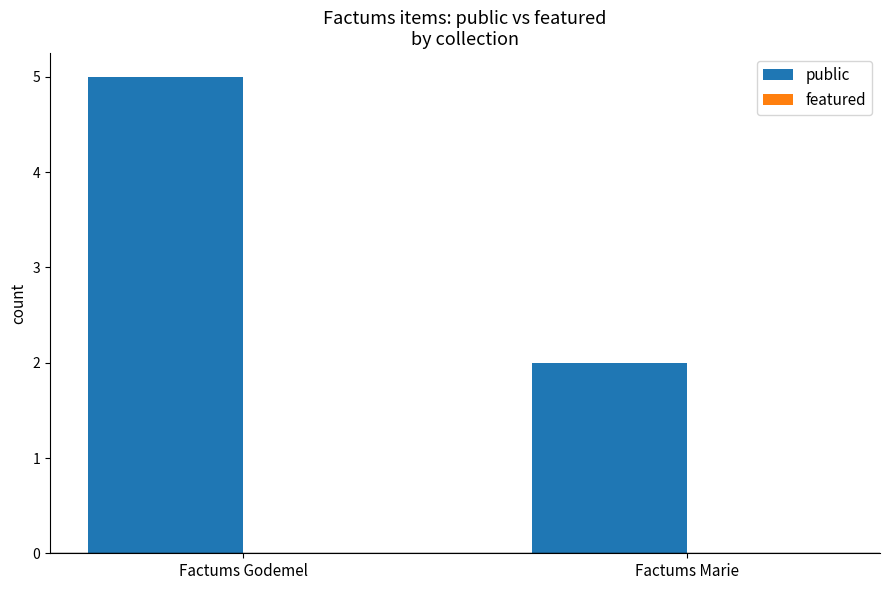

Between Factums Marie and Factums Godemel, which is larger?

Factums Godemel